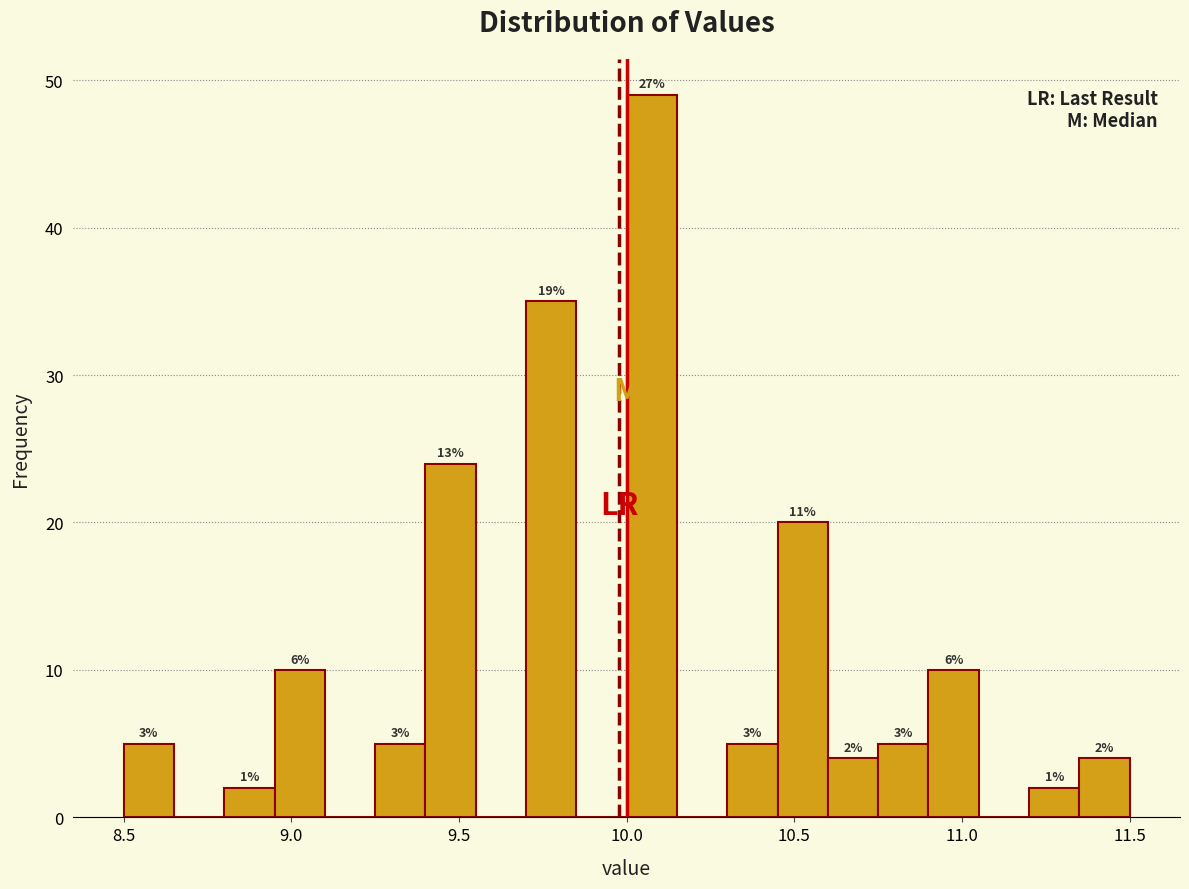

Around what value on the x-axis is the tallest bar? Give the approximate position of its centre, as read against the axis.

10.10